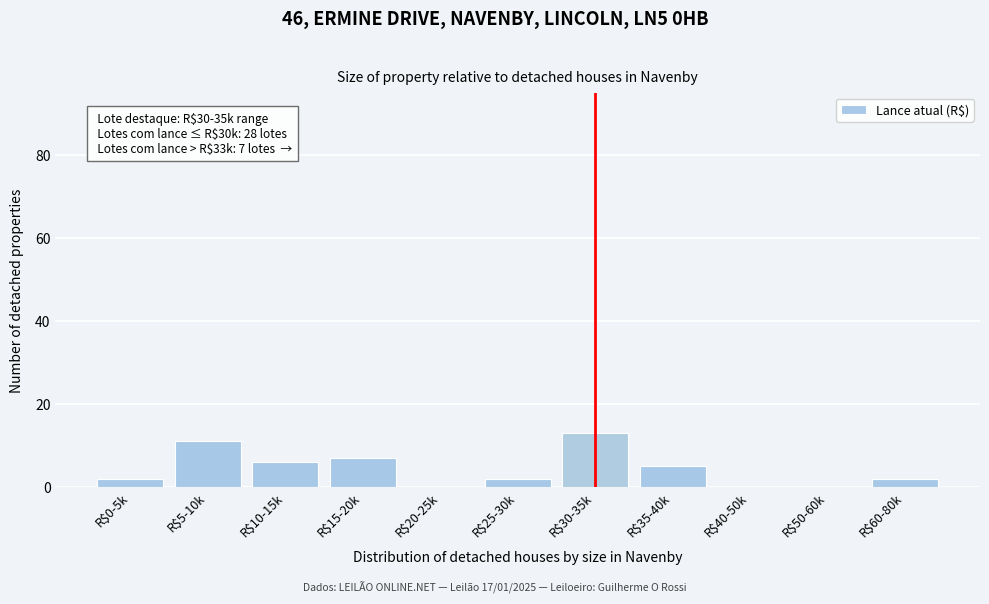

What is the sum of all values?

48